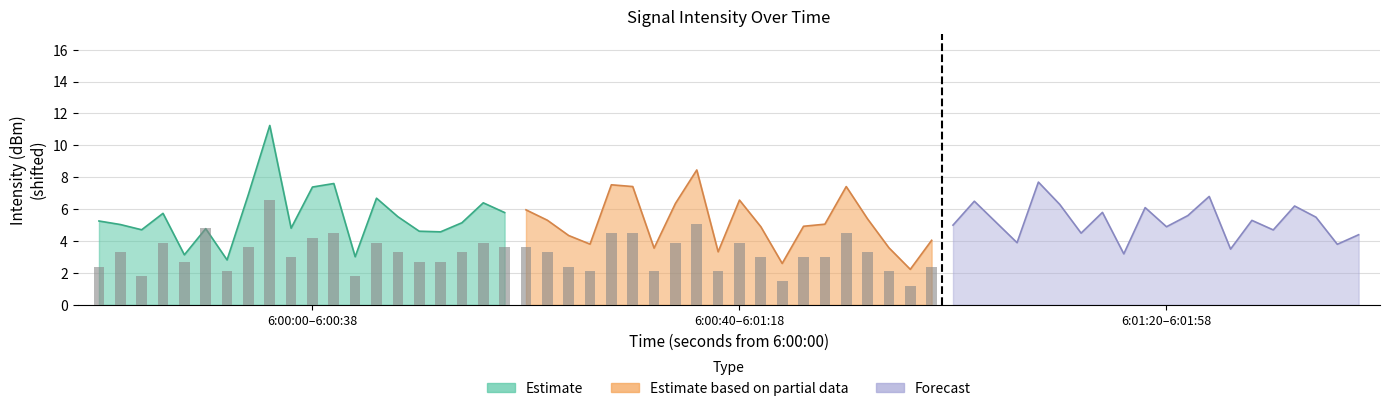

Where is Estimate nearest to the value 7?

7